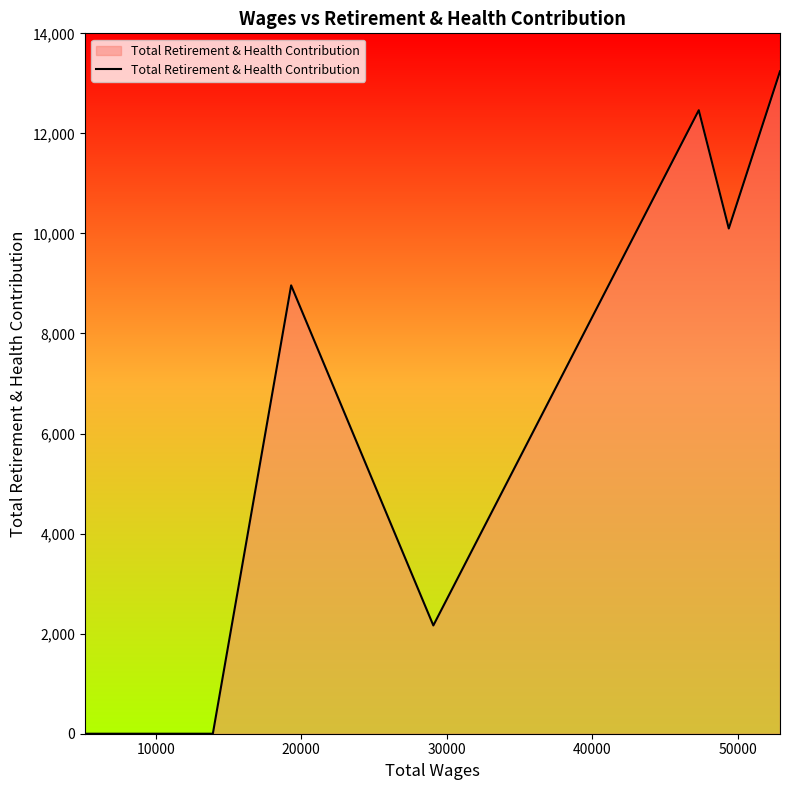

What is the average value?

5866